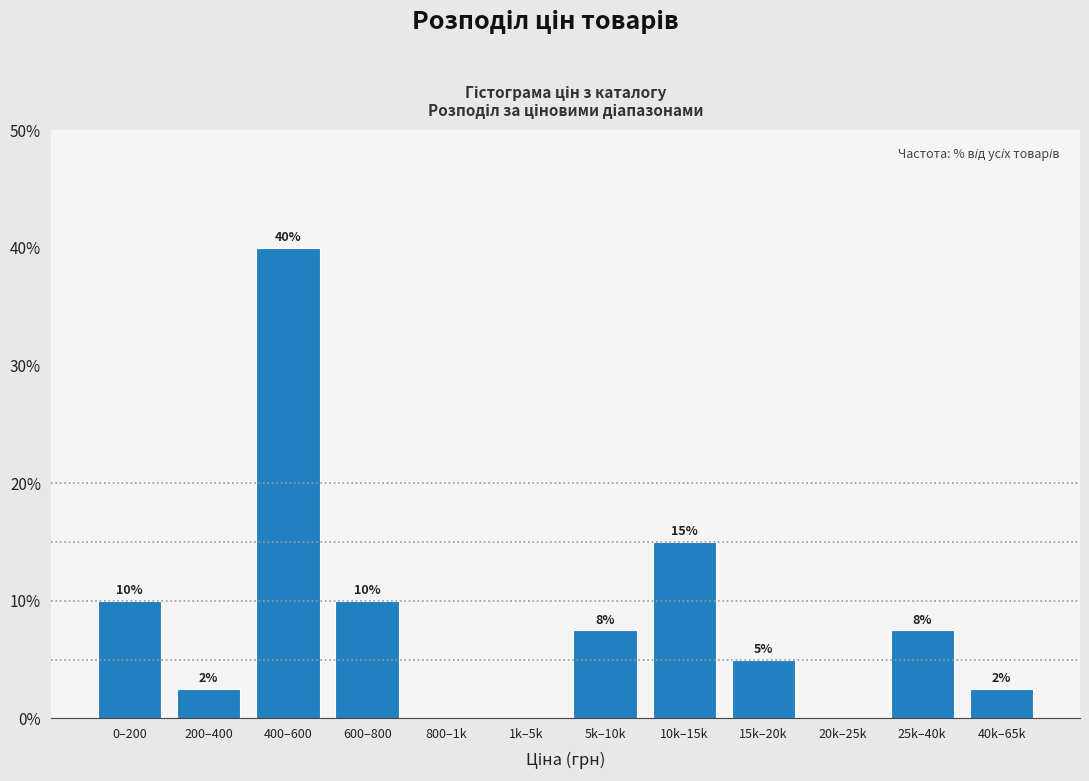

What is the sum of the values at 600–800 and 0–200?

20.0